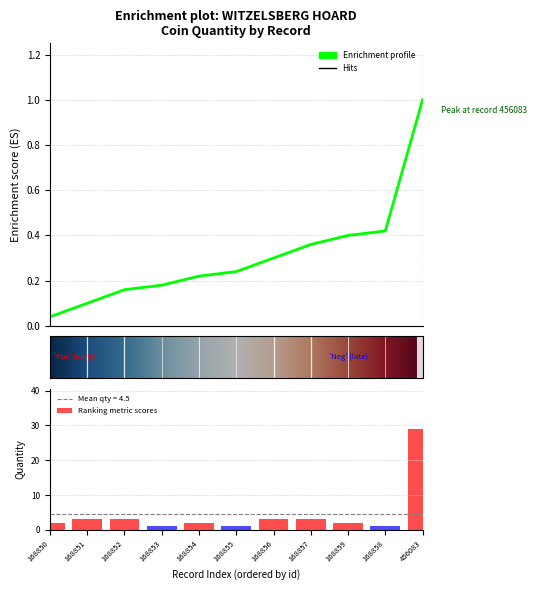

What is the minimum value shown in the chart?

1